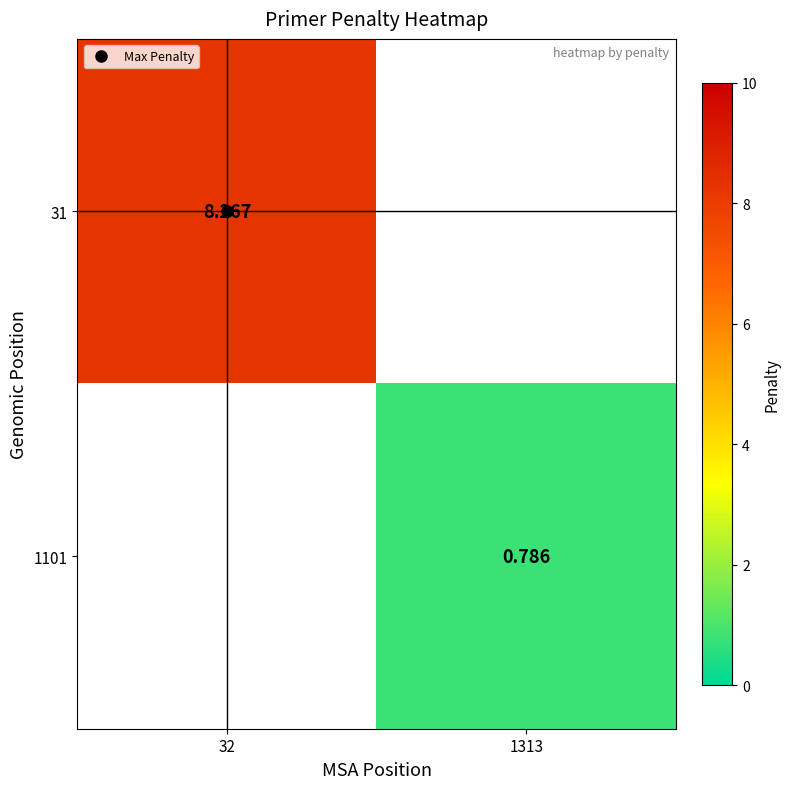

What is the greatest value displayed?

8.3